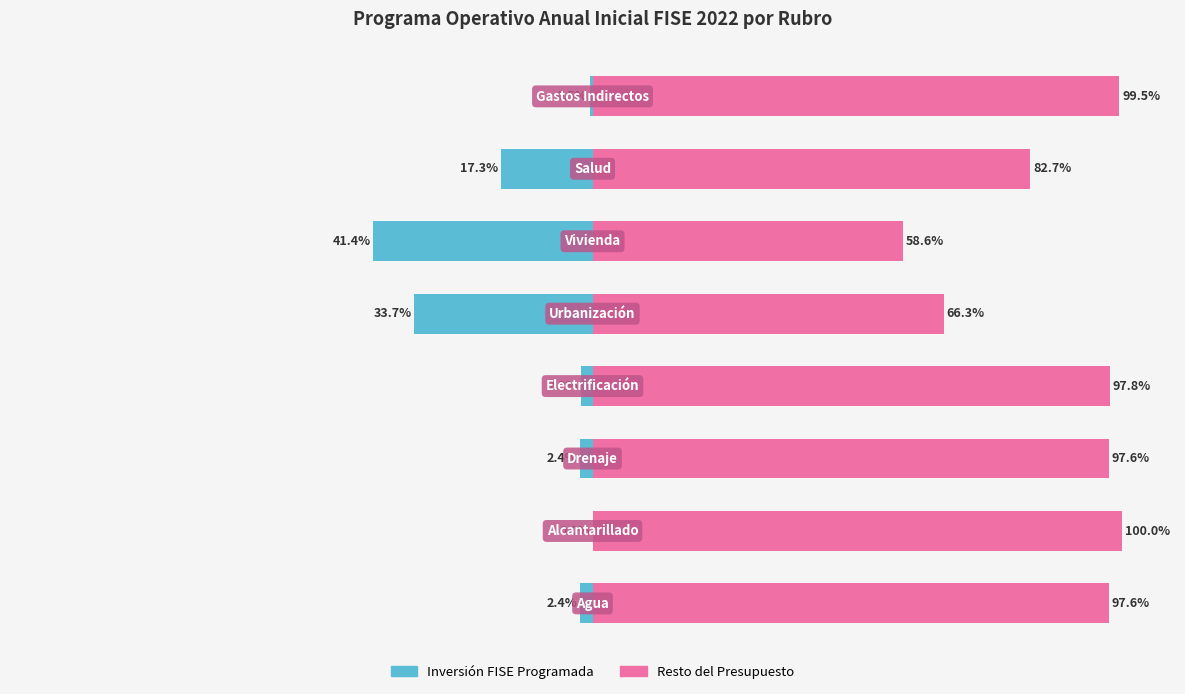

Is it true that Resto del Presupuesto equals 21.2 at 7?

False